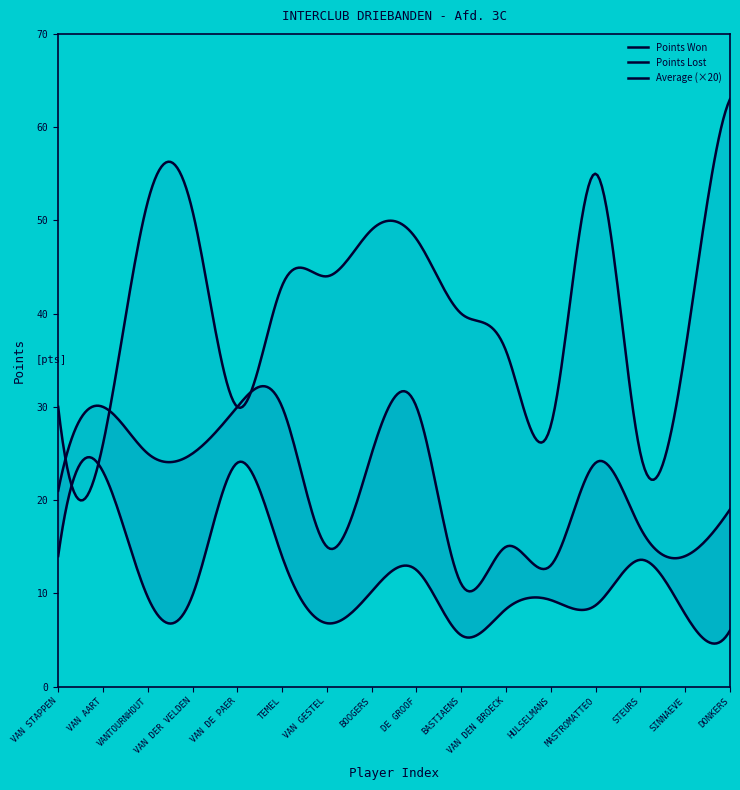

Which category has the lowest value across all series?

BASTIAENS